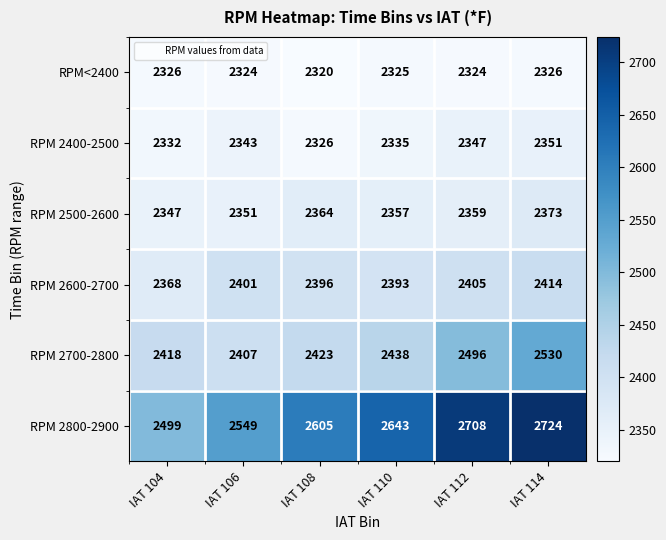

Rank the series at IAT 106 from highest to lowest value.

RPM 2800-2900, RPM 2700-2800, RPM 2600-2700, RPM 2500-2600, RPM 2400-2500, RPM<2400